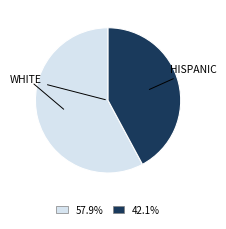

Rank the categories by value from highest to lowest.

WHITE, HISPANIC